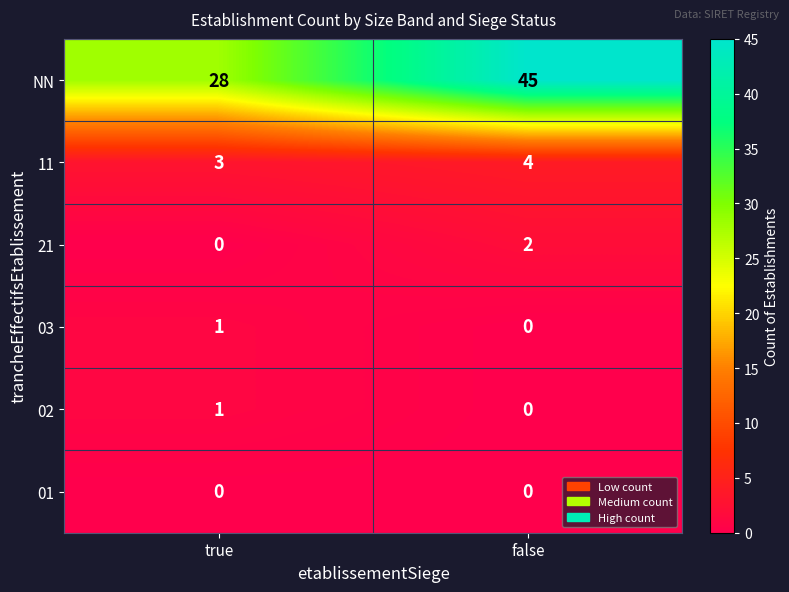

What is the spread (max minus min) of values at true?

28